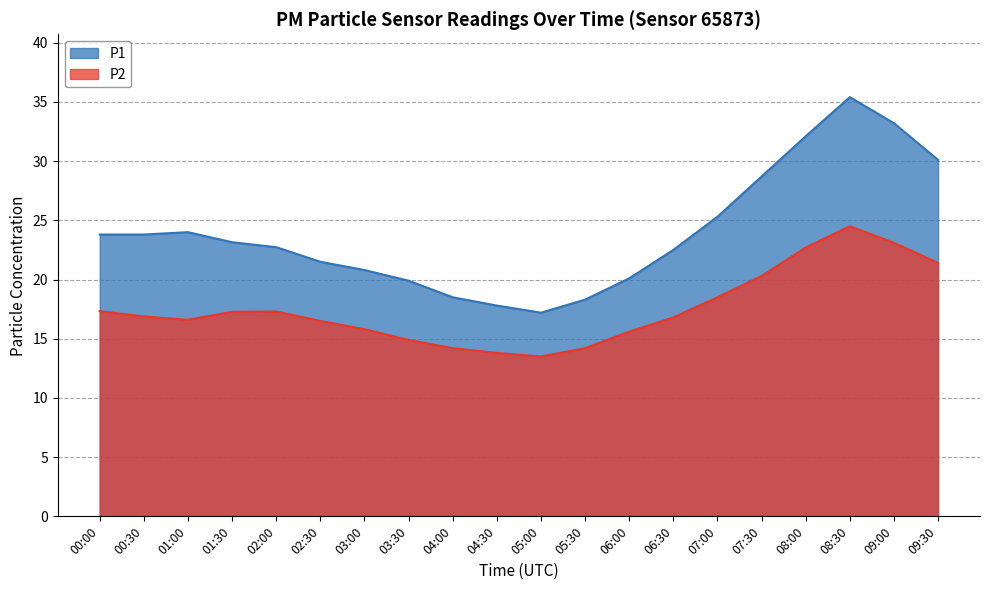

At which category is the sum across all series the highest?

08:30